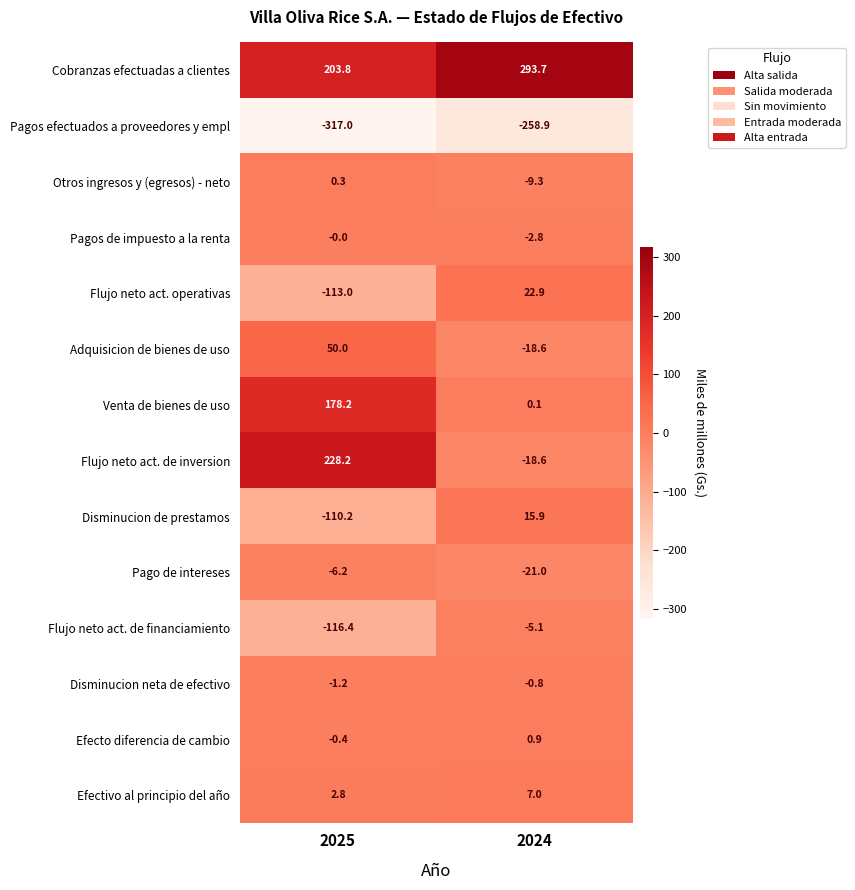

The Disminucion de prestamos series shows 27.2 at 2024. True or false?

False